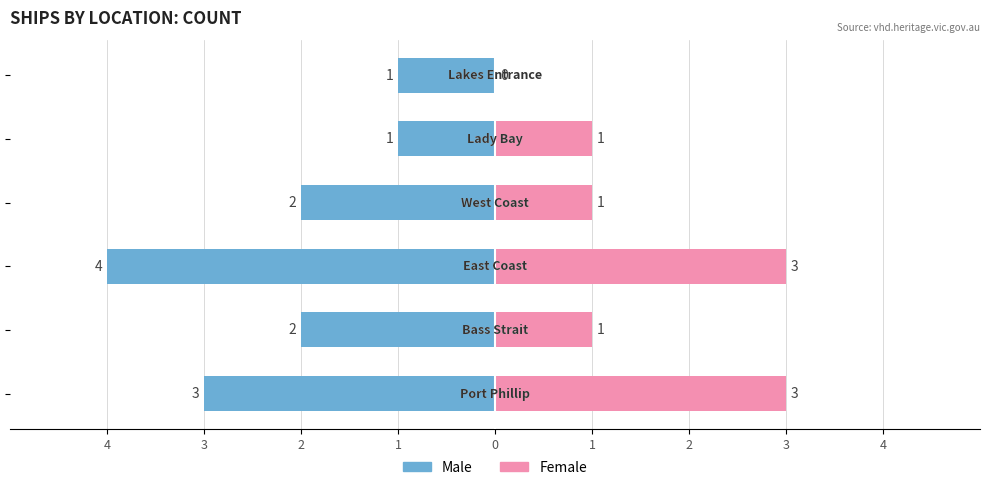

What is the difference between the maximum and second lowest values in the Male series?

2